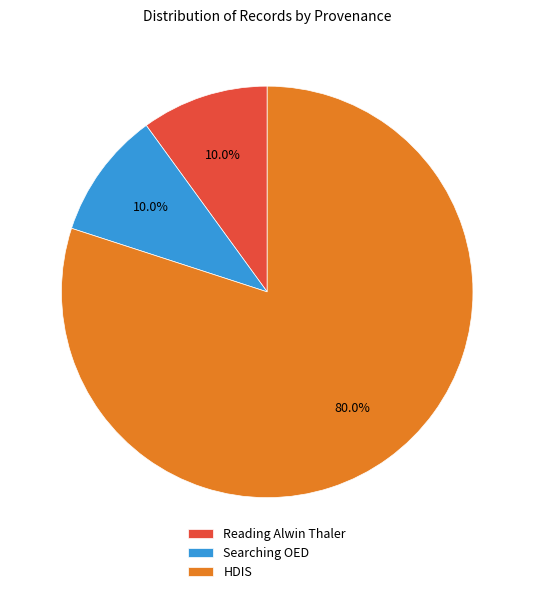

Which category has the biggest portion of the pie?

HDIS